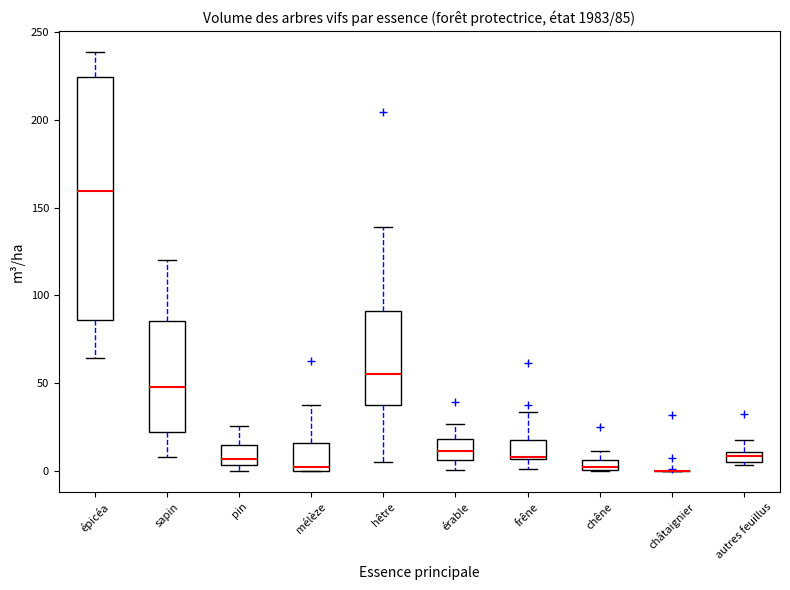

Comparing the boxes themselves (not the whiskers), which one is the tallest?

épicéa